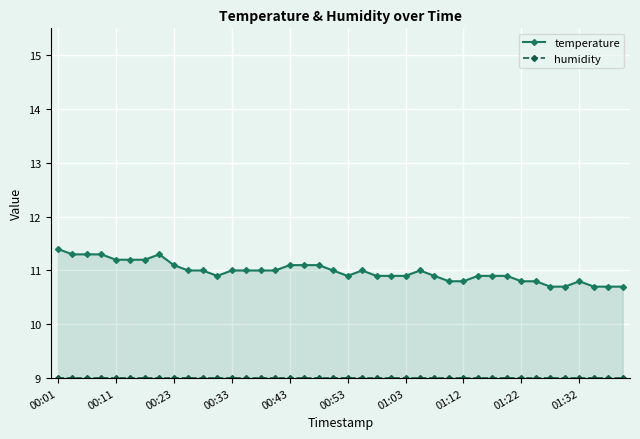

True or false: temperature has more than 1 points higher than both neighbors.

True